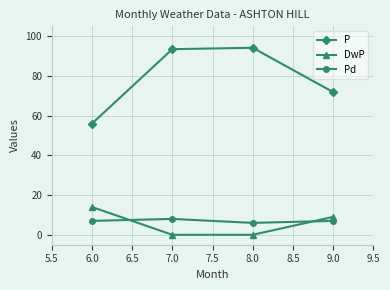

What is the label of the 2nd point from the right?

8.0